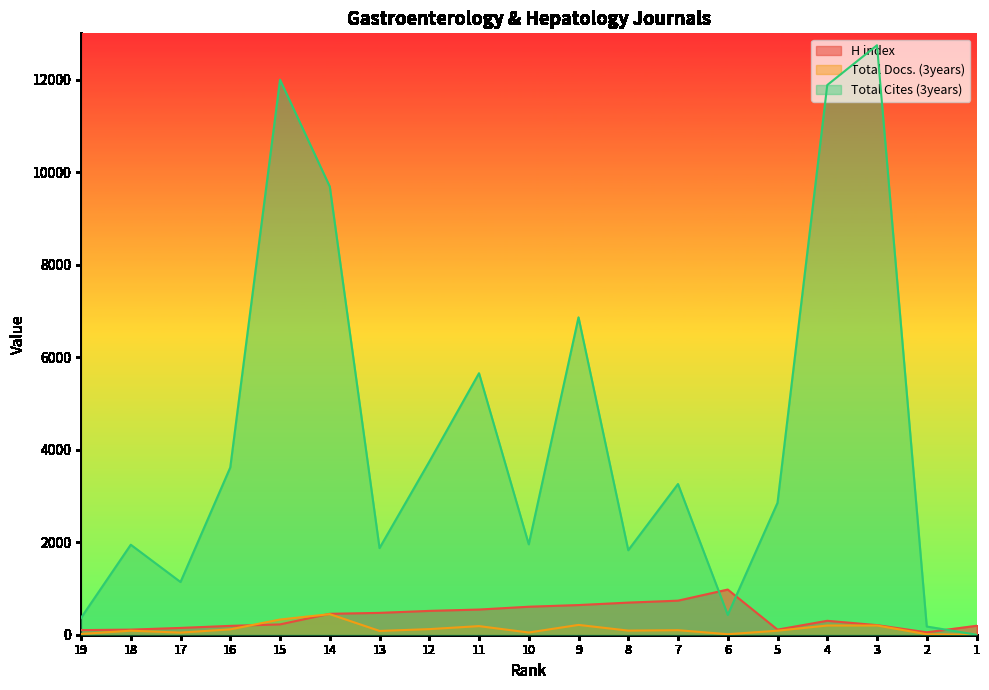

The value of H index at 8 is 694. True or false?

True